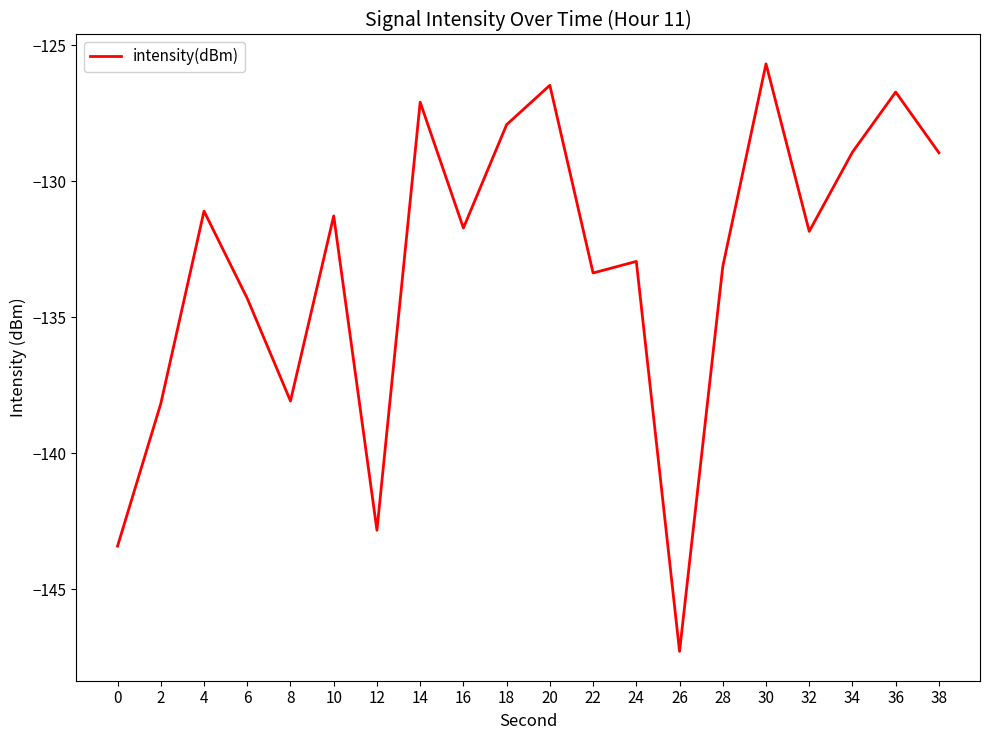

What is the difference between the maximum and second lowest values?

17.7